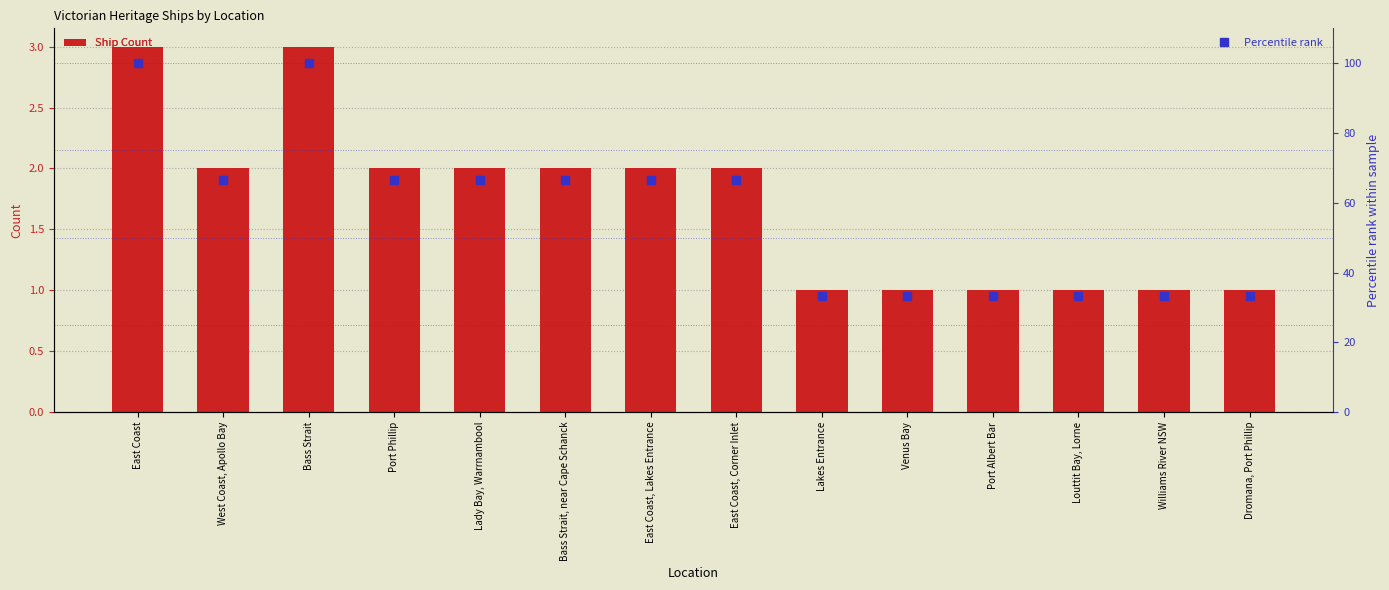

List the series in order of their peak value, highest first.

Percentile rank, Ship Count